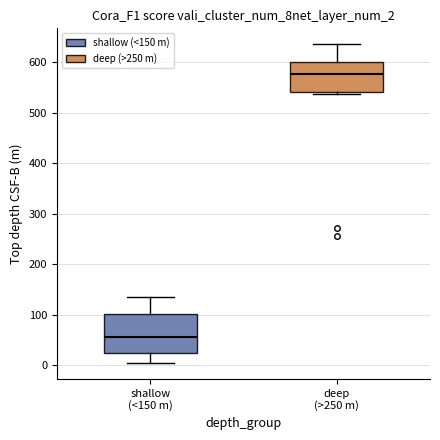

Reading left to right, read every box against the y-axis: the position of its median line, the range the box covers, and the ends of its whiskers. The values are not printed on the chart, so give them approximately, as read against the axis.

shallow (<150 m): median 60, box 20 to 100, whiskers 0 to 140
deep (>250 m): median 580, box 540 to 600, whiskers 540 (just below the box's lower edge) to 640